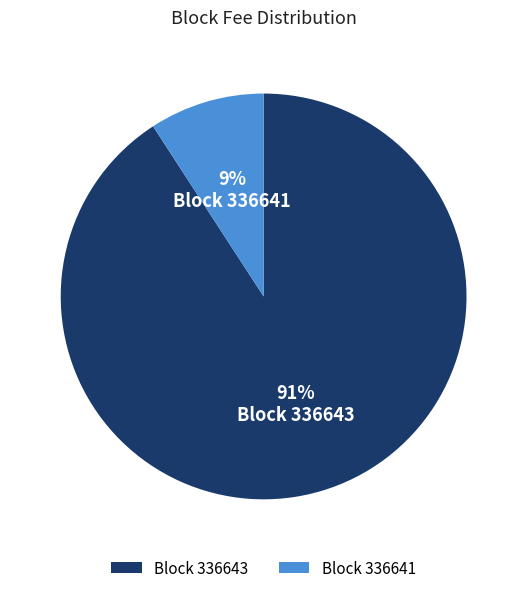

True or false: Block 336641 accounts for 2% of the total.

False